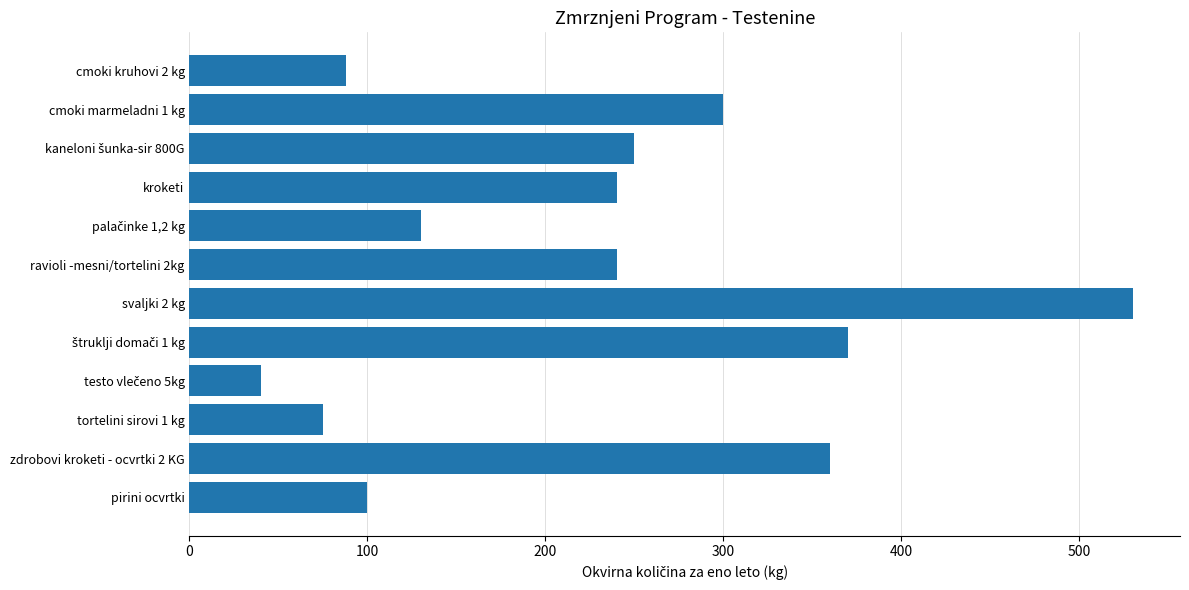

Does the chart contain stacked bars?

No